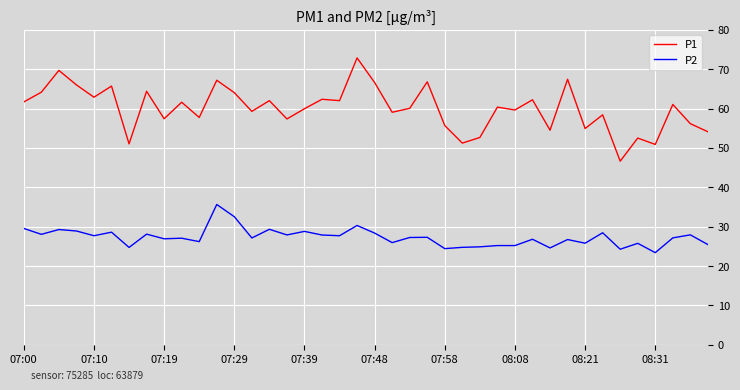

What is the difference between the maximum and minimum values in the P2 series?

12.2